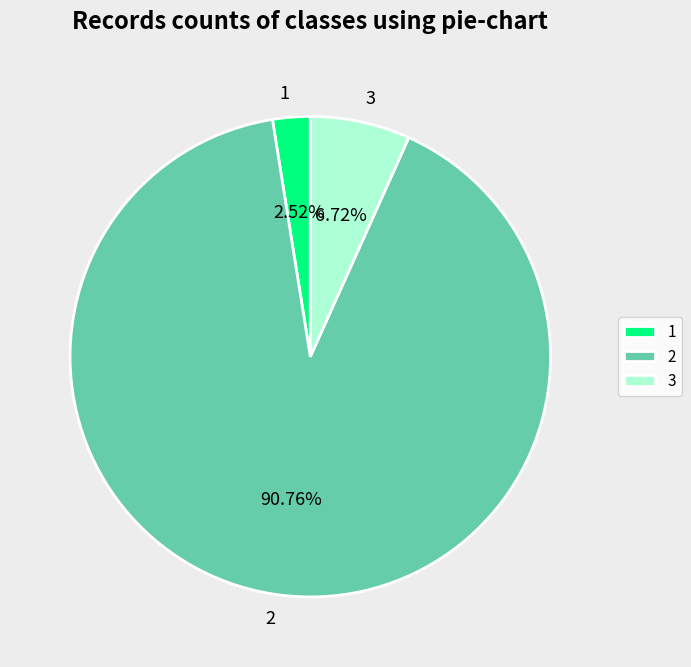

Between 2 and 1, which is larger?

2